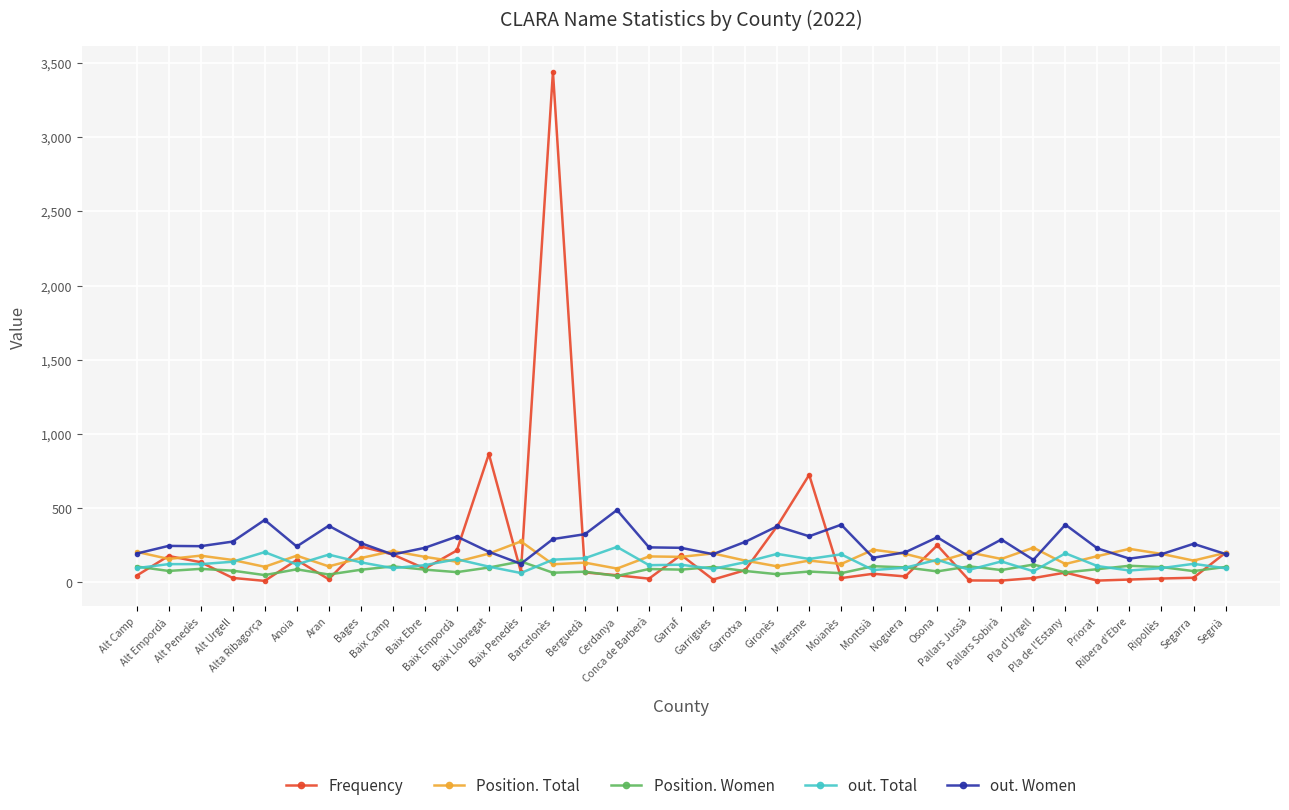

Which series has the widest spread of values?

Frequency